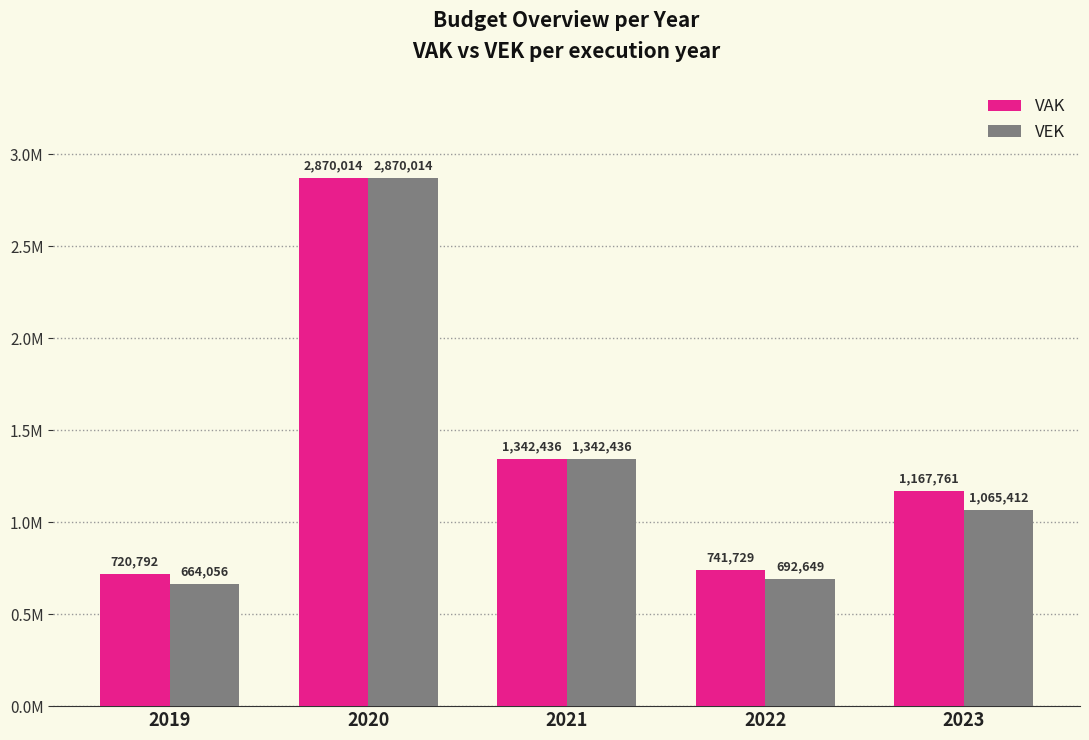

Are the bars grouped side by side (vs. stacked)?

Yes